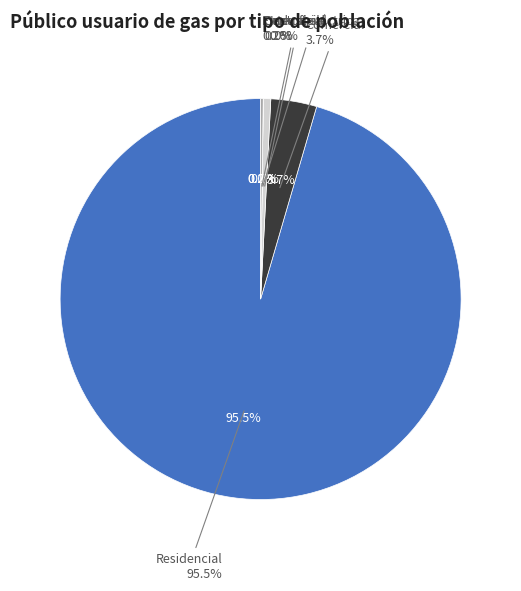

Does any single category account for the majority?

Yes